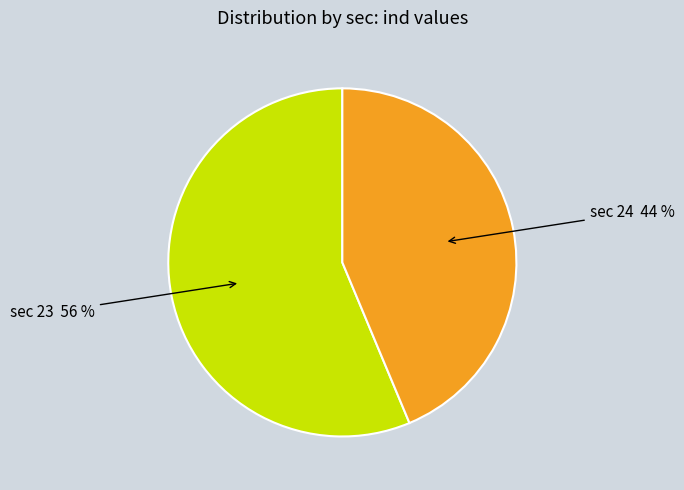

Which category accounts for the majority?

sec 23